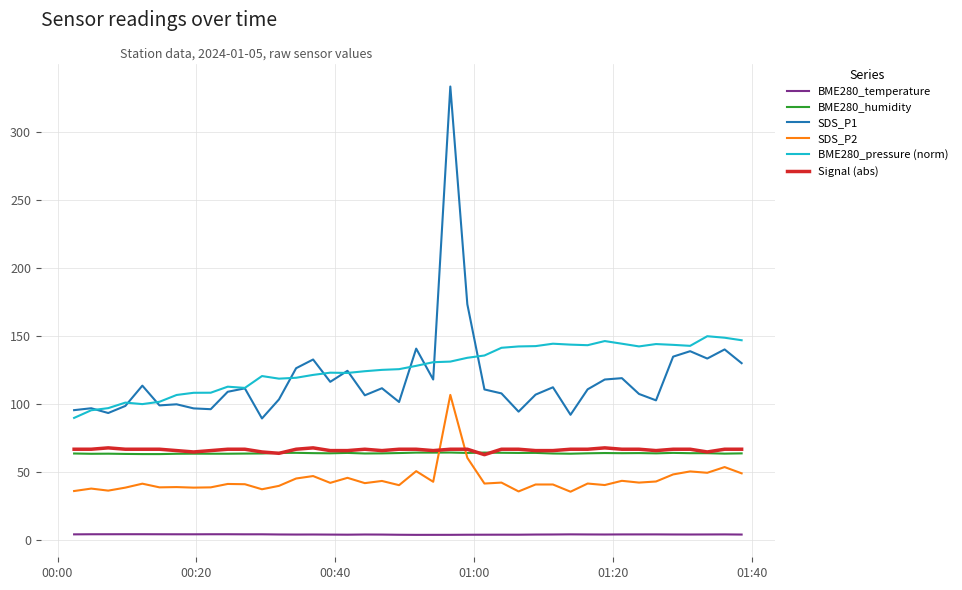

True or false: BME280_pressure (norm) has more than 2 points higher than both neighbors.

True